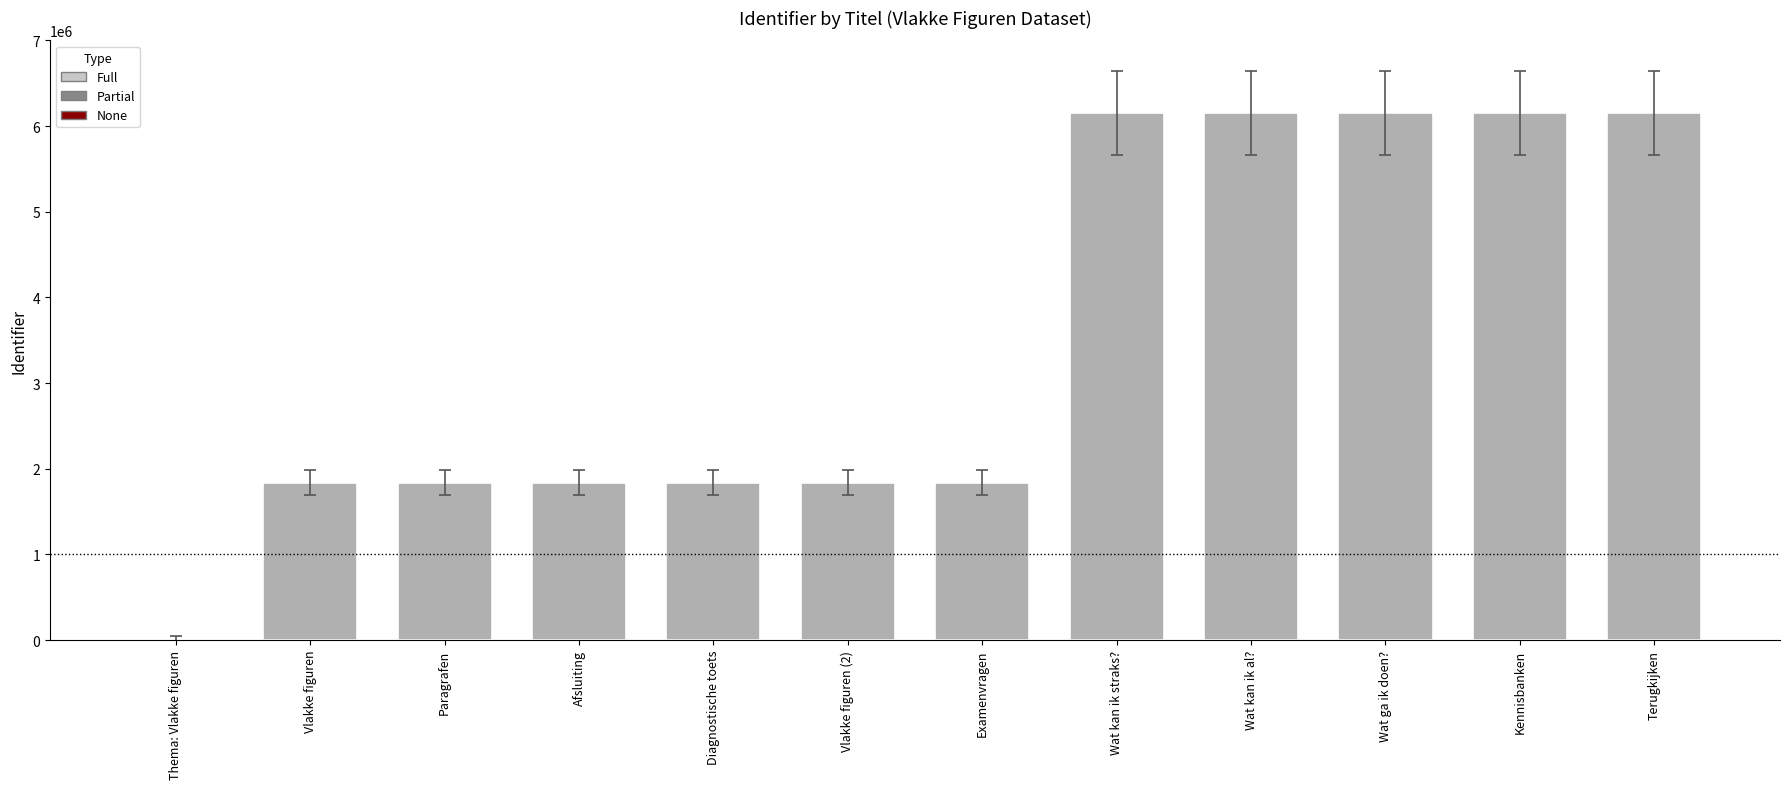

What is the sum of all values?

41779630